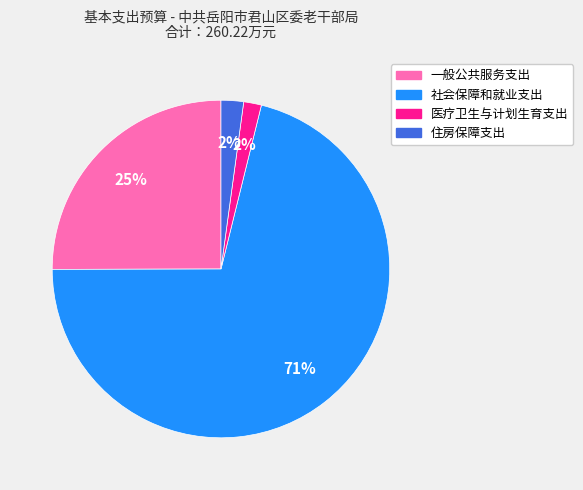

What percentage is the 一般公共服务支出 slice, to the nearest percent?

25%